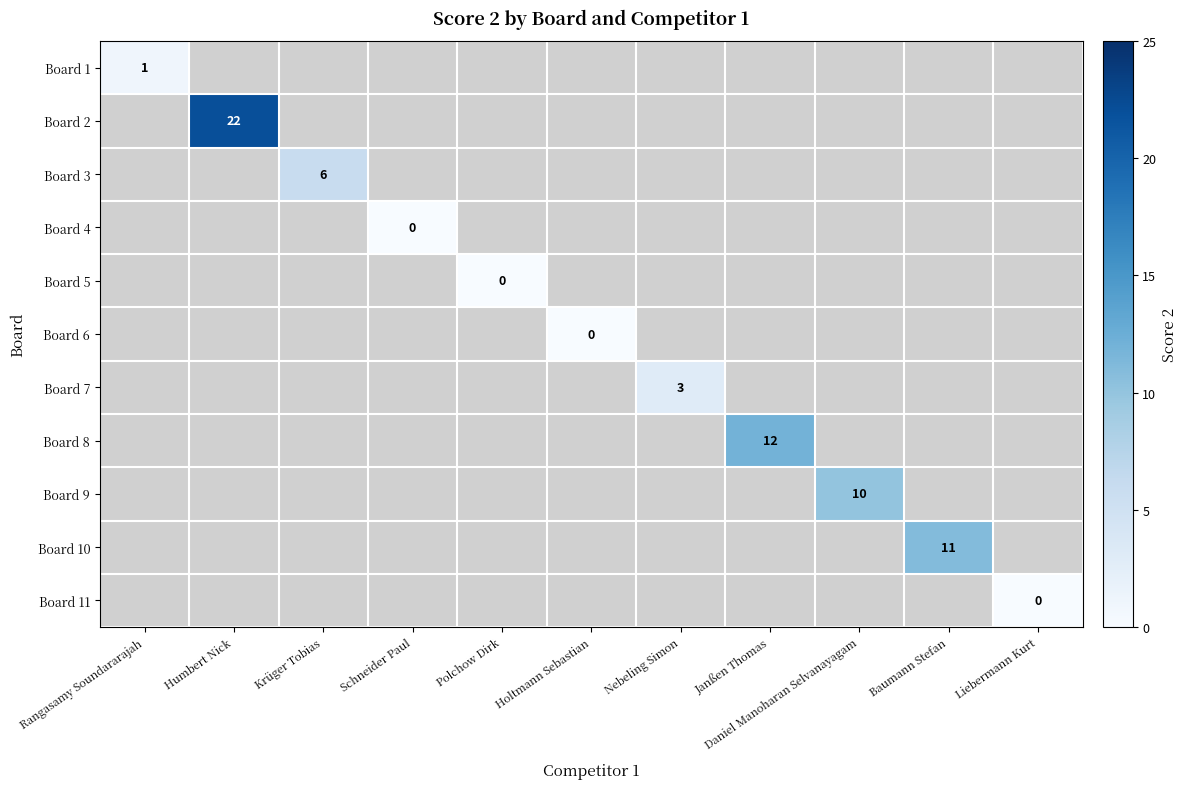

The Board 1 series shows 1 at Rangasamy Soundararajah. True or false?

True